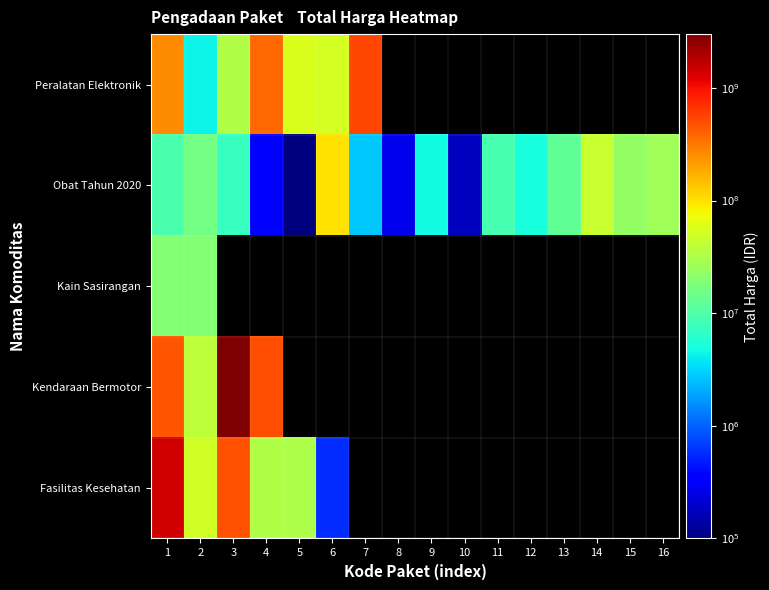

What is the lowest value of the Kain Sasirangan series?

18900000.0